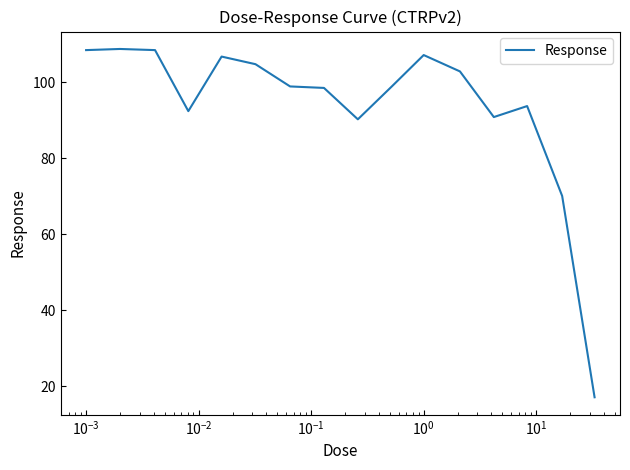

What is the greatest value displayed?

108.7